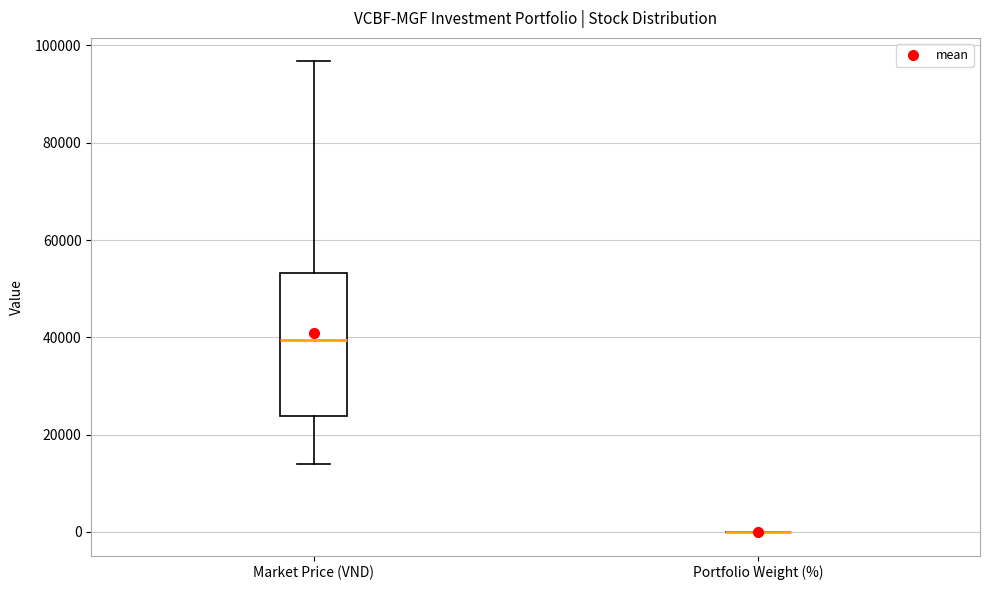

Reading left to right, transcribe this box plot: for each box, give where its median line is, the range the box spans, and where its two whiskers end, as read against the y-axis. The values are not printed on the chart, so give them approximately, as read against the axis.

Market Price (VND): median 40000, box 24000 to 54000, whiskers 14000 to 96000
Portfolio Weight (%): box collapsed to a line at 0, whiskers 0 to 0